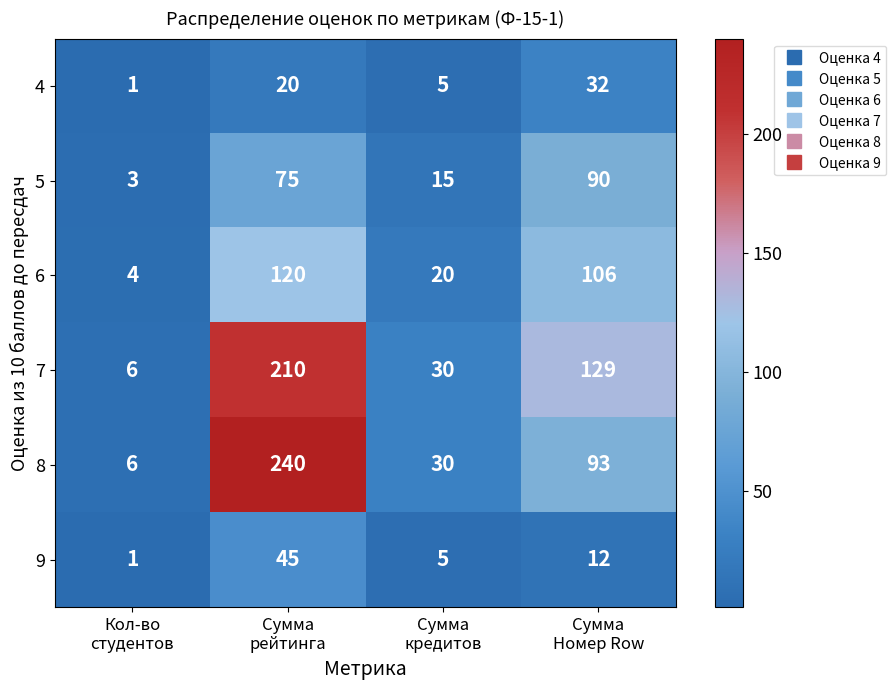

Reading left to right, extract all data points from this chart.

4: 1	20	5	32
5: 3	75	15	90
6: 4	120	20	106
7: 6	210	30	129
8: 6	240	30	93
9: 1	45	5	12